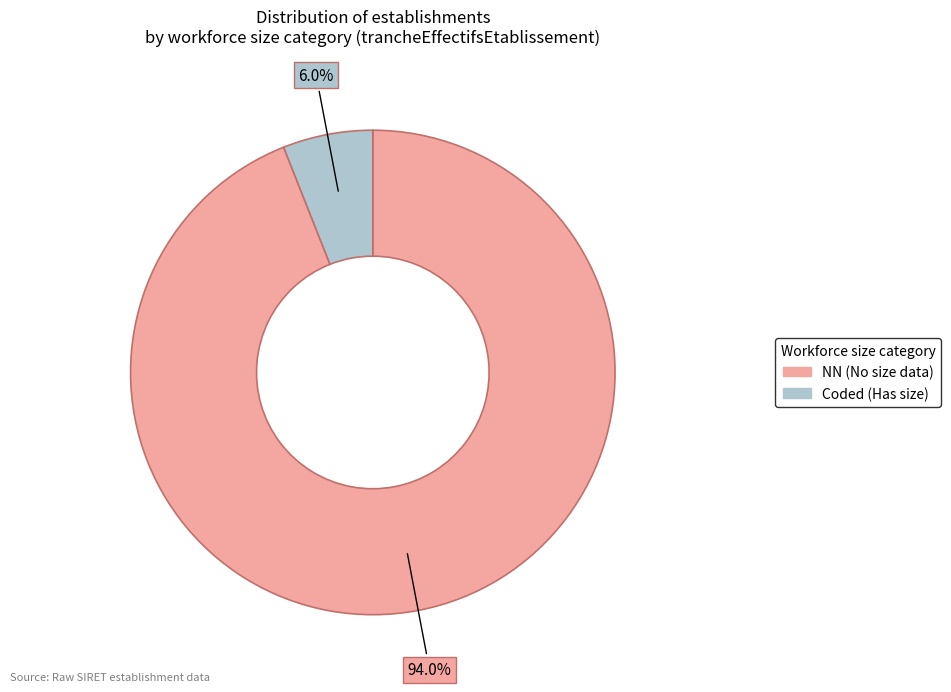

Is there any slice that represents more than half of the pie?

Yes